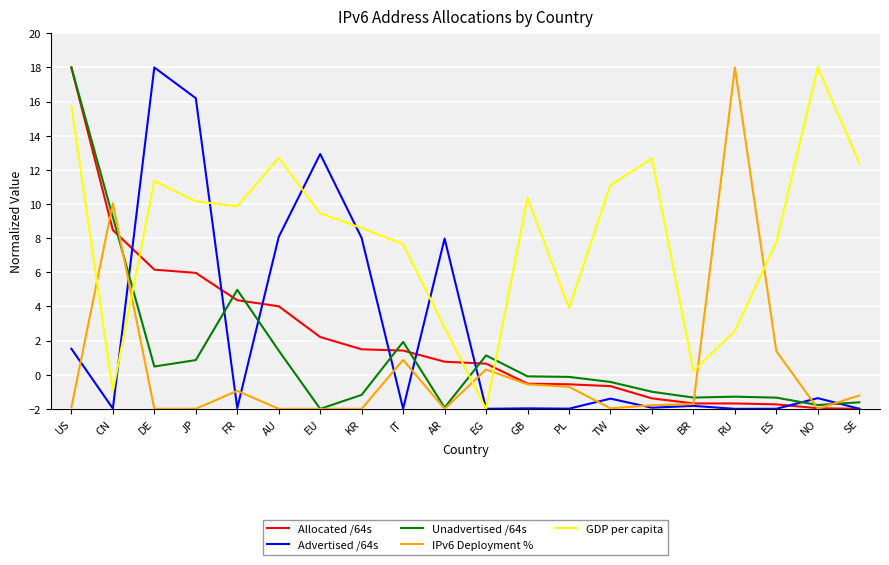

How many lines are shown in the chart?

5